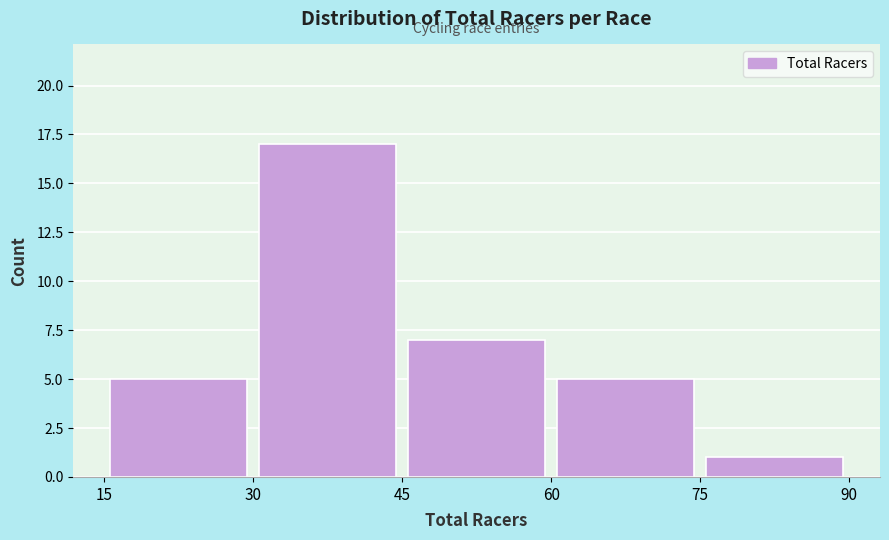

What is the height of the bar covering 30 to 45 on the x-axis? The values are not printed on the chart, so give them approximately, as read against the axis.

17